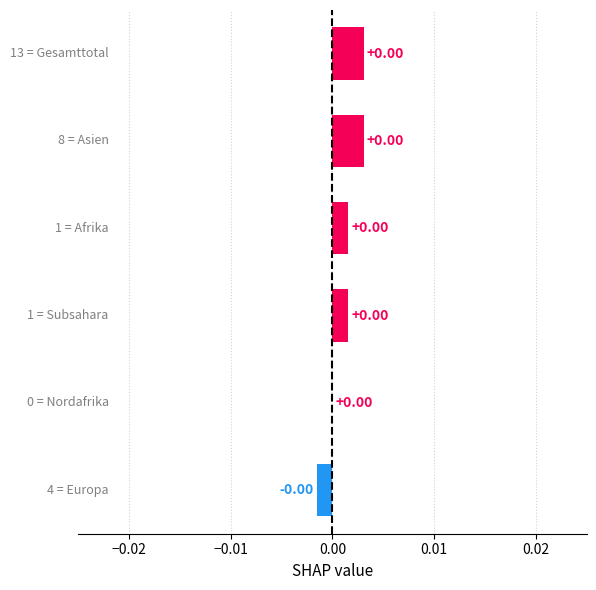

How many categories are shown in the chart?

6